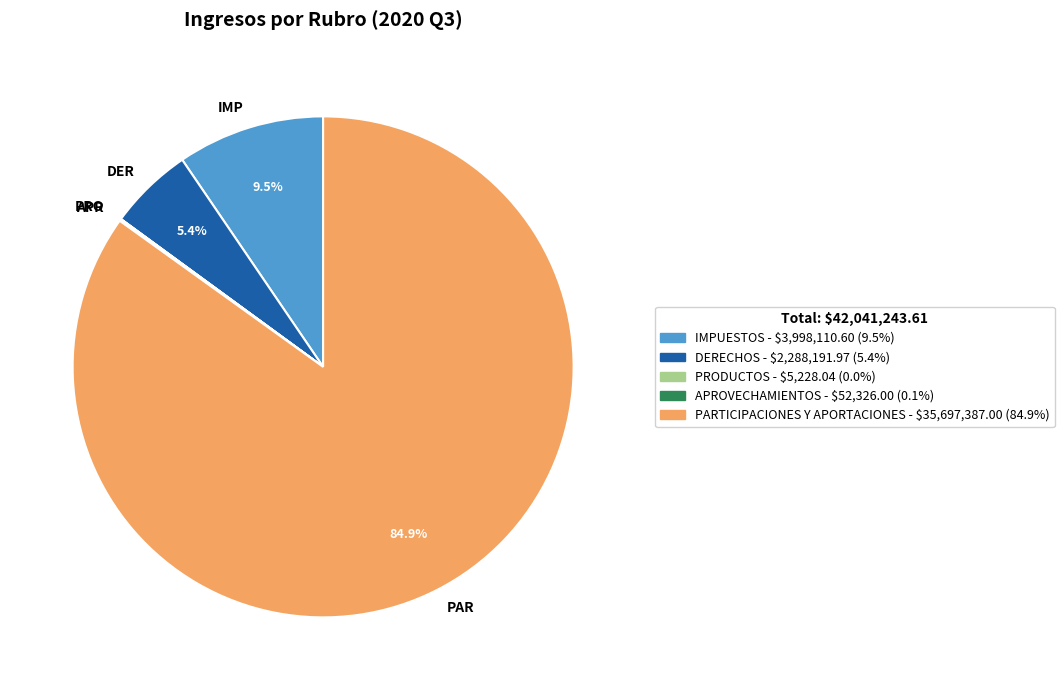

What percentage is NOT represented by DERECHOS?

94.6%